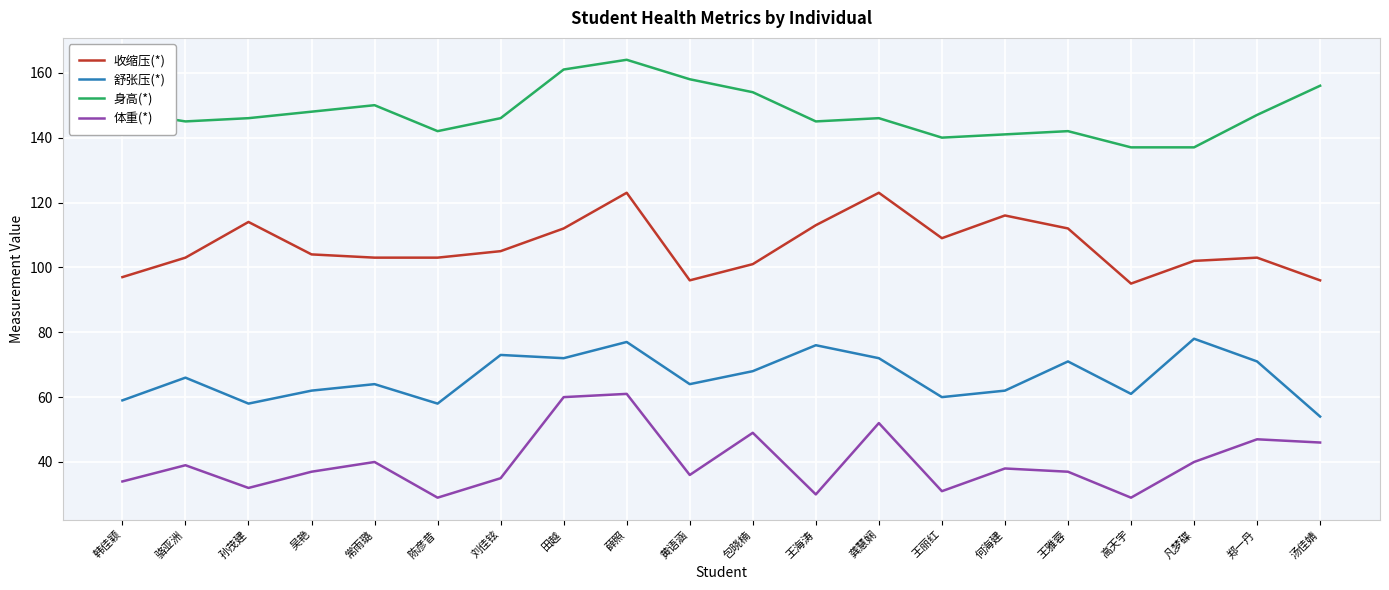

At which category is the sum across all series the highest?

薛照